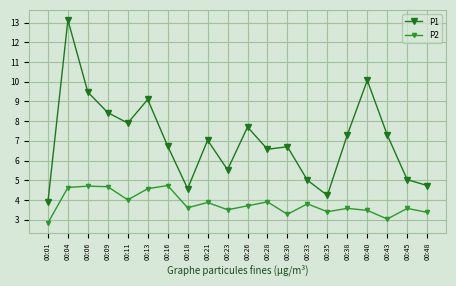

Does the chart have visible grid lines?

Yes